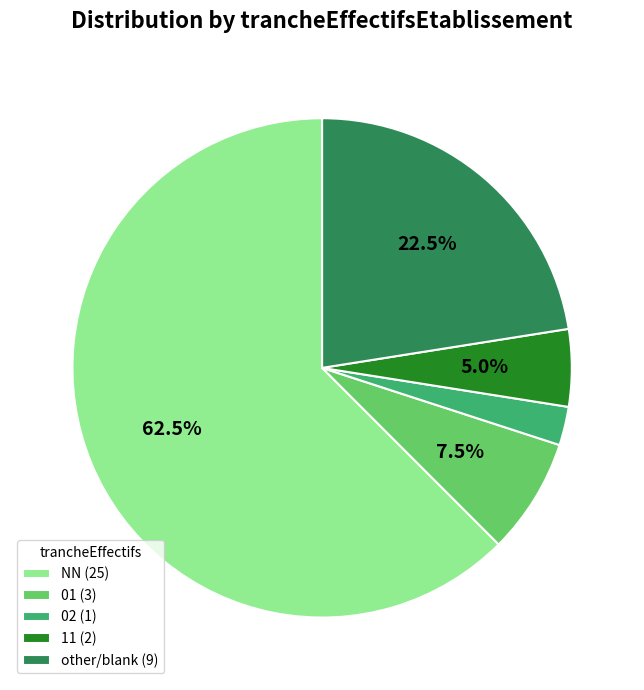

Does NN (25) represent more than half of the total?

Yes